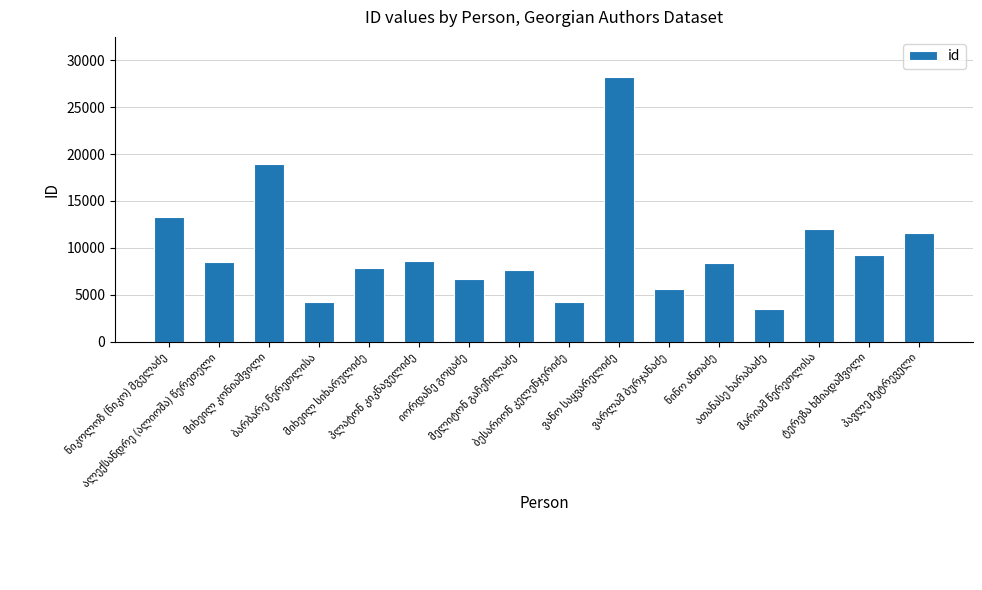

What is the greatest value displayed?

28259